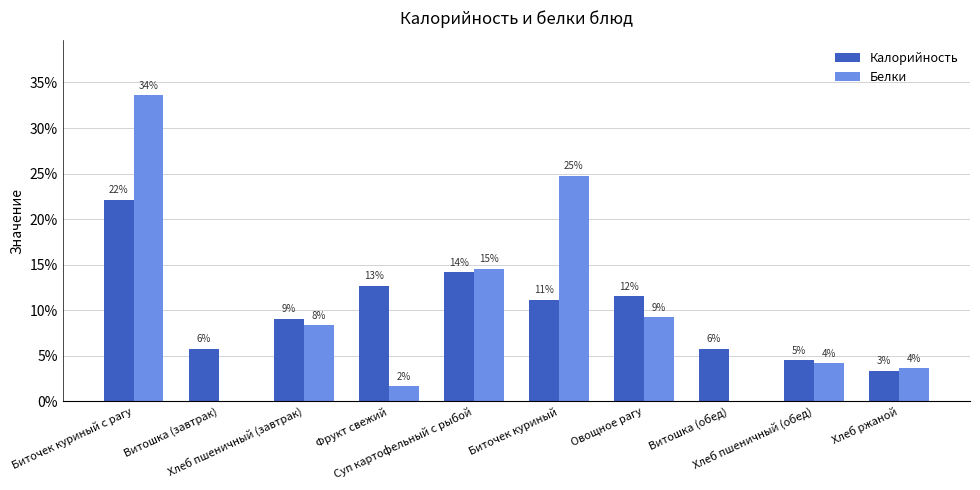

Which series has the largest total across all categories?

Калорийность